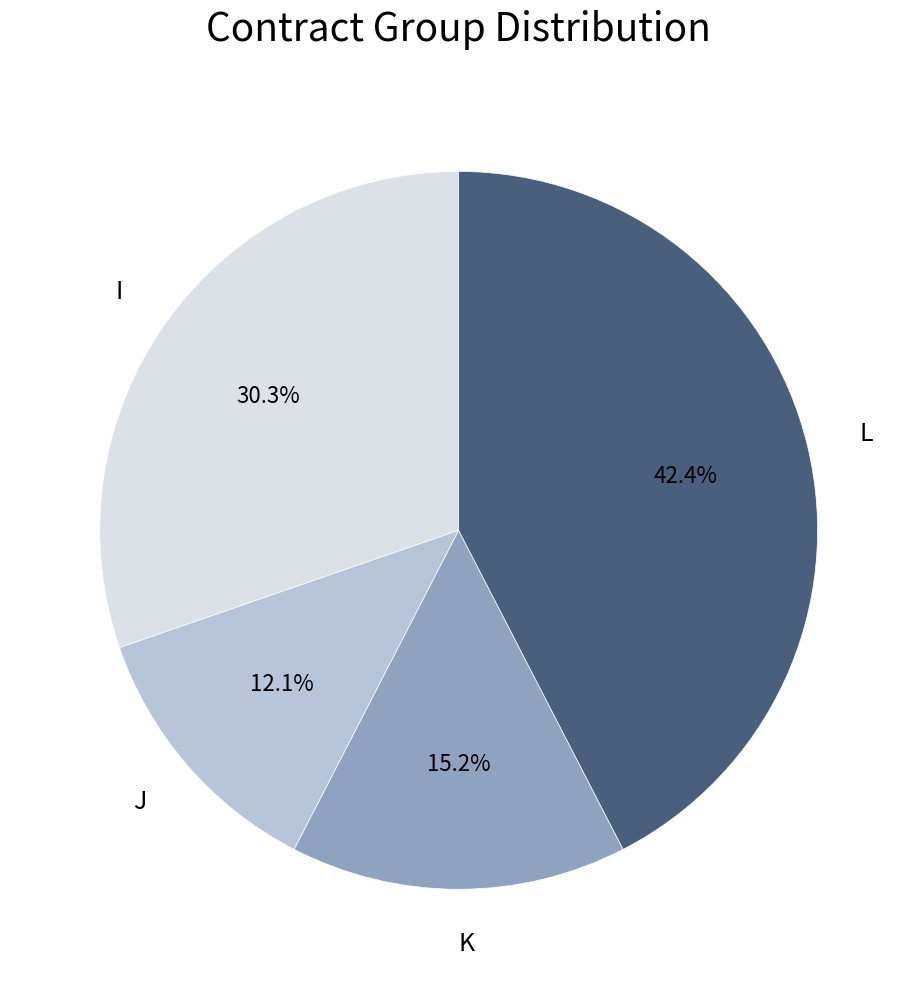

To the nearest percent, what percentage of the pie is K?

15%